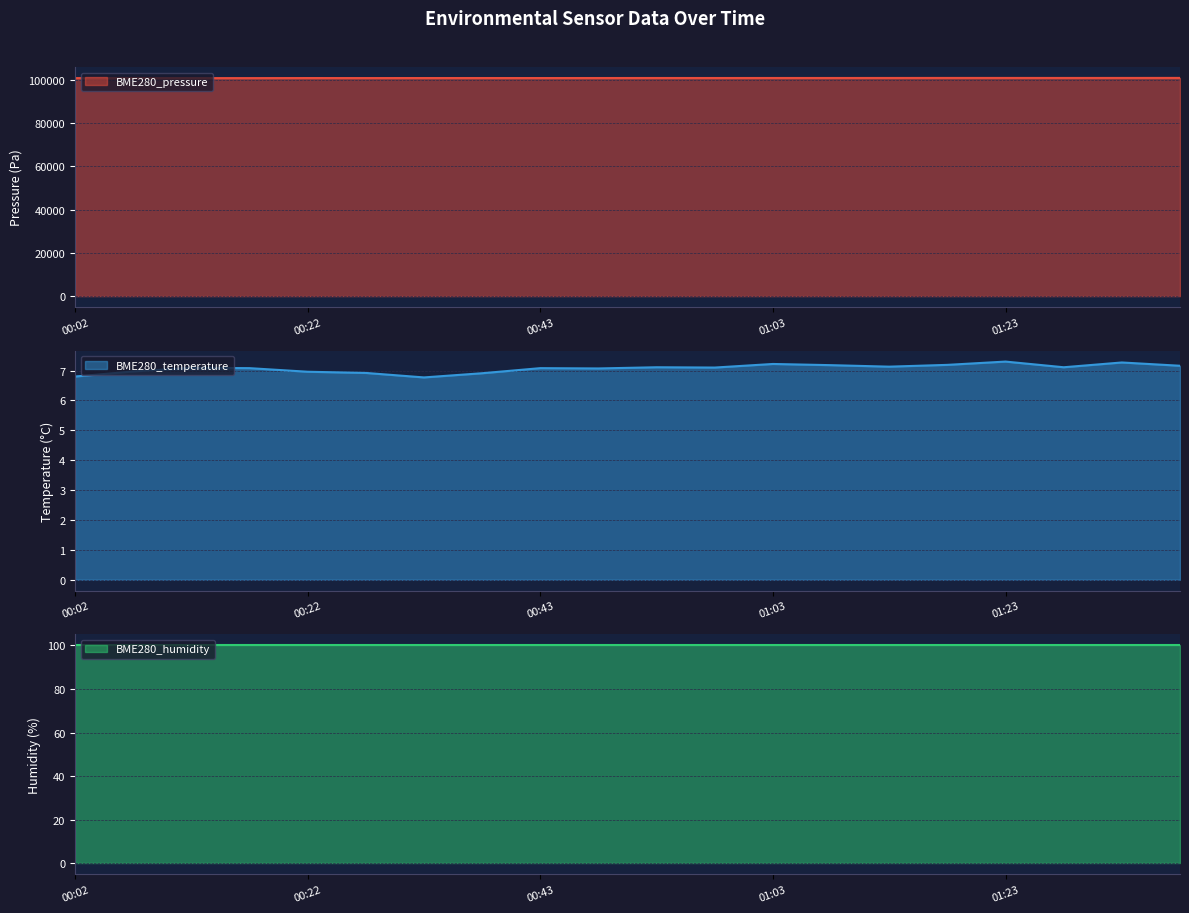

Is it true that BME280_temperature equals 2.1 at 00:22?

False